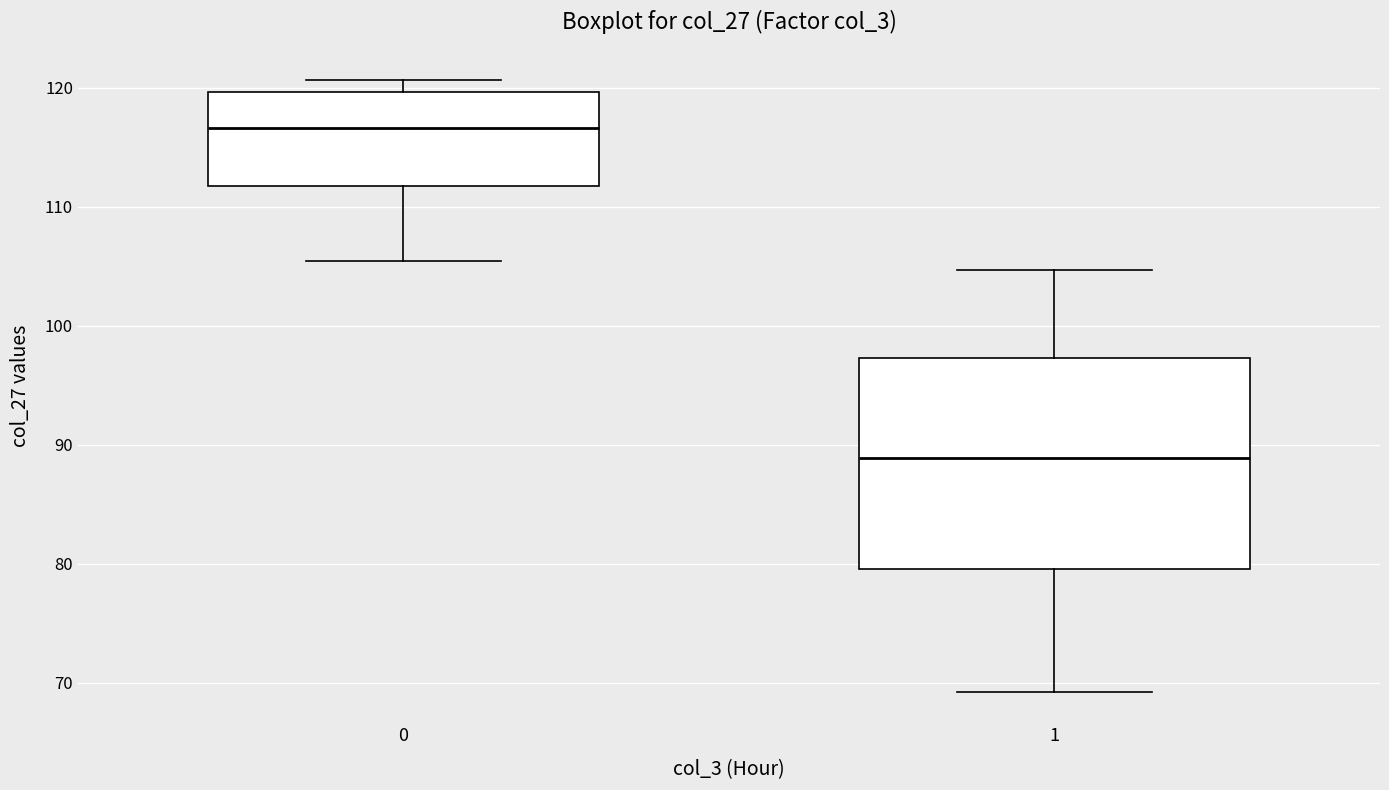

Which box's median line is the highest?

0